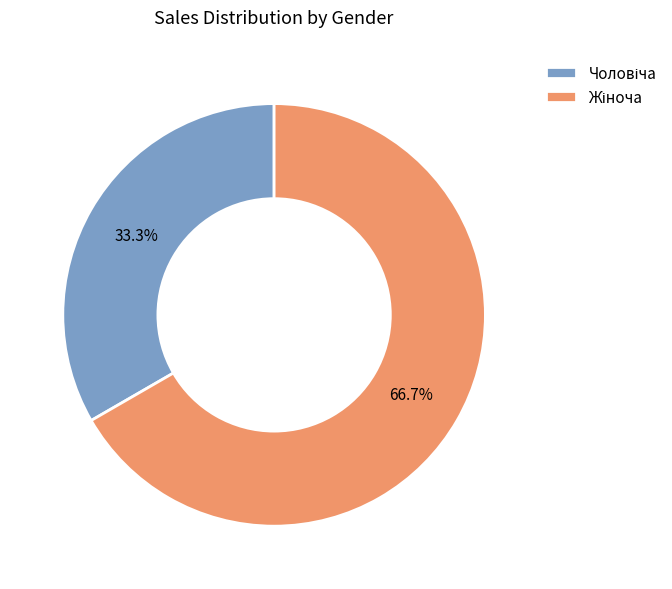

To the nearest percent, what is the average slice percentage?

50%